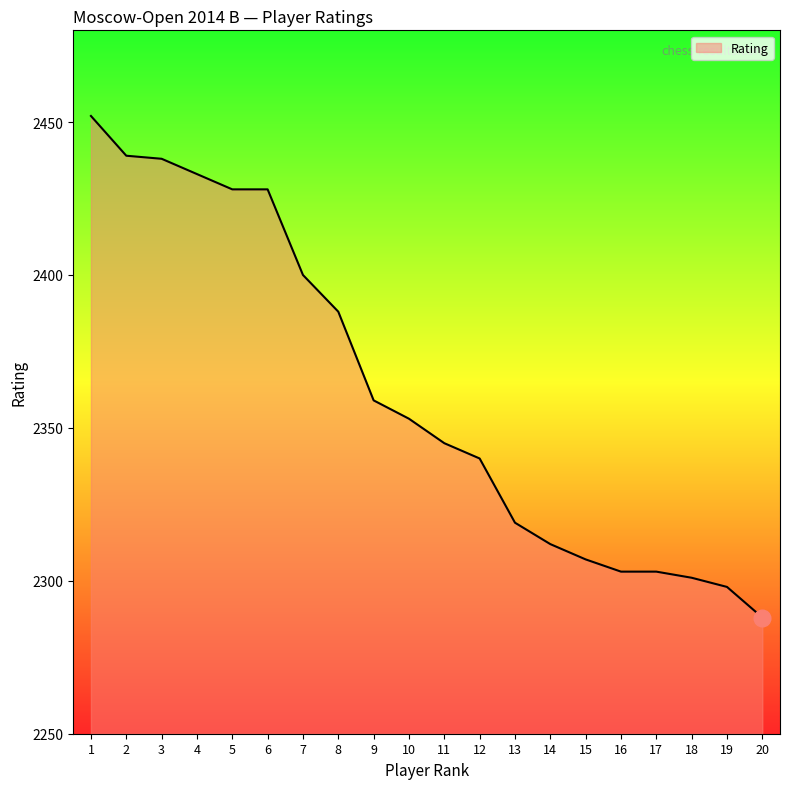

What is the difference between the values at 18 and 12?

39